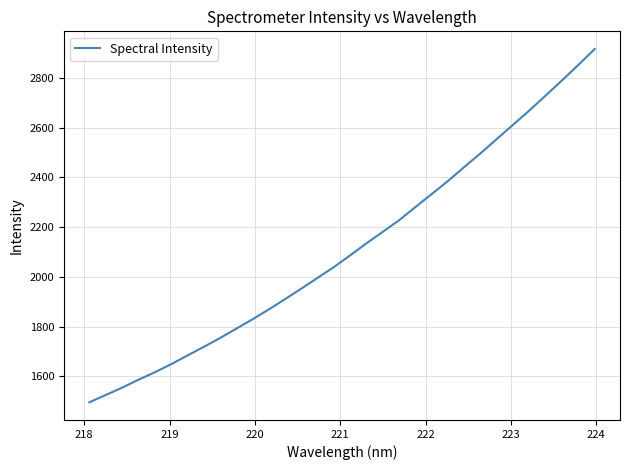

What is the difference between the maximum and minimum values?

1420.6